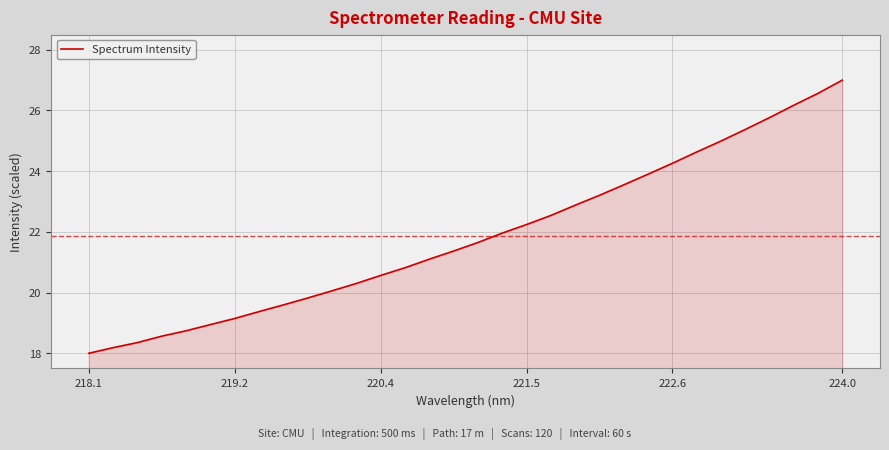

What is the smallest value displayed?

18.0